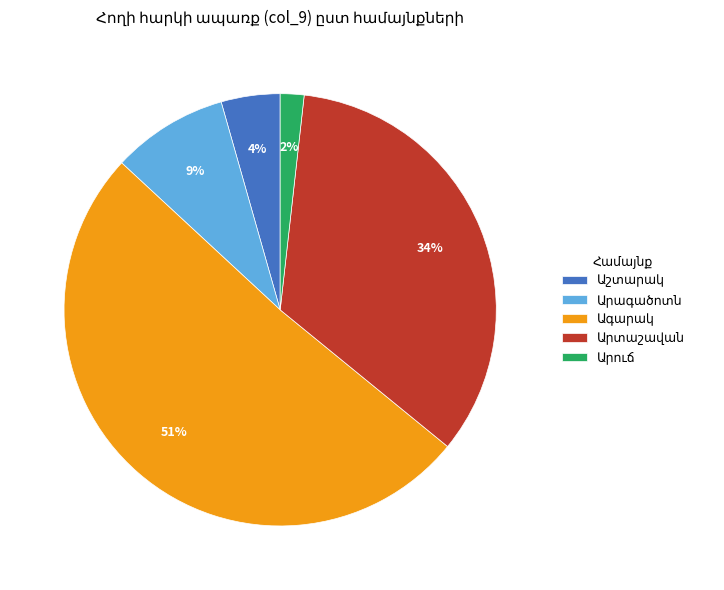

Is there a majority slice in this chart?

Yes